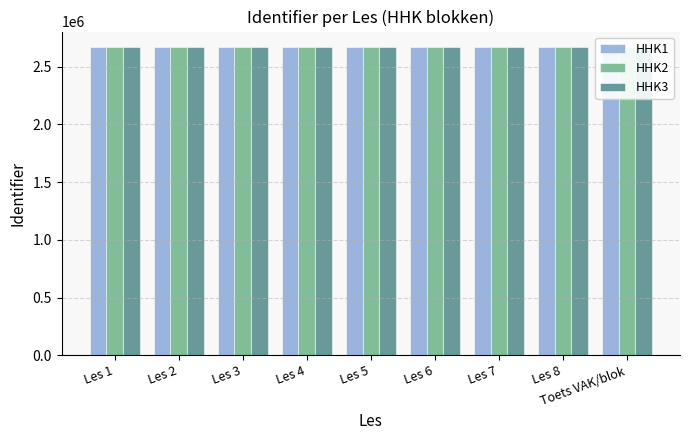

What position from the left is Les 1?

1